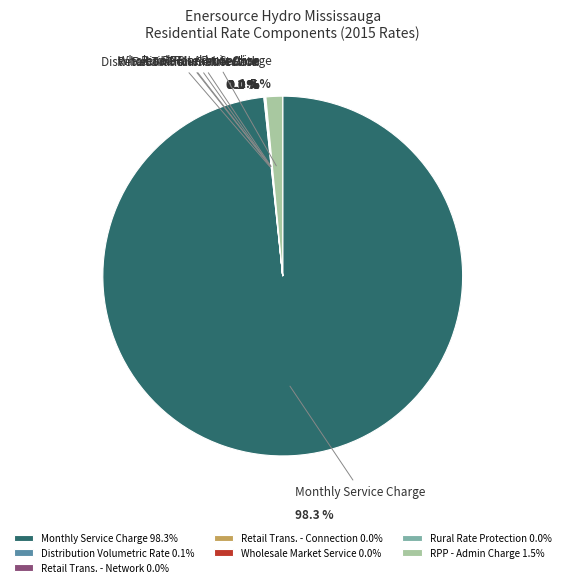

To the nearest percent, what is the difference between the largest and smallest slice percentages?

98%